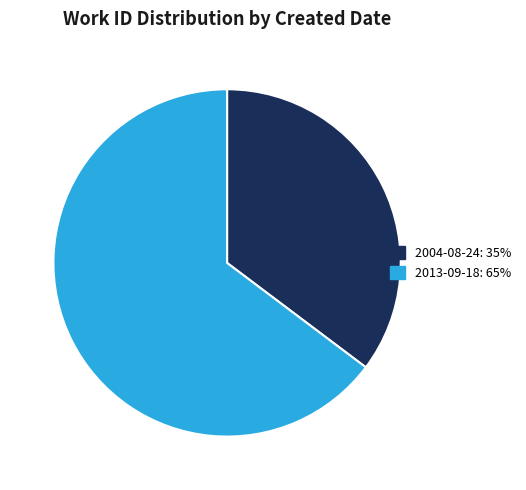

Does 2013-09-18 account for over 50% of the chart?

Yes